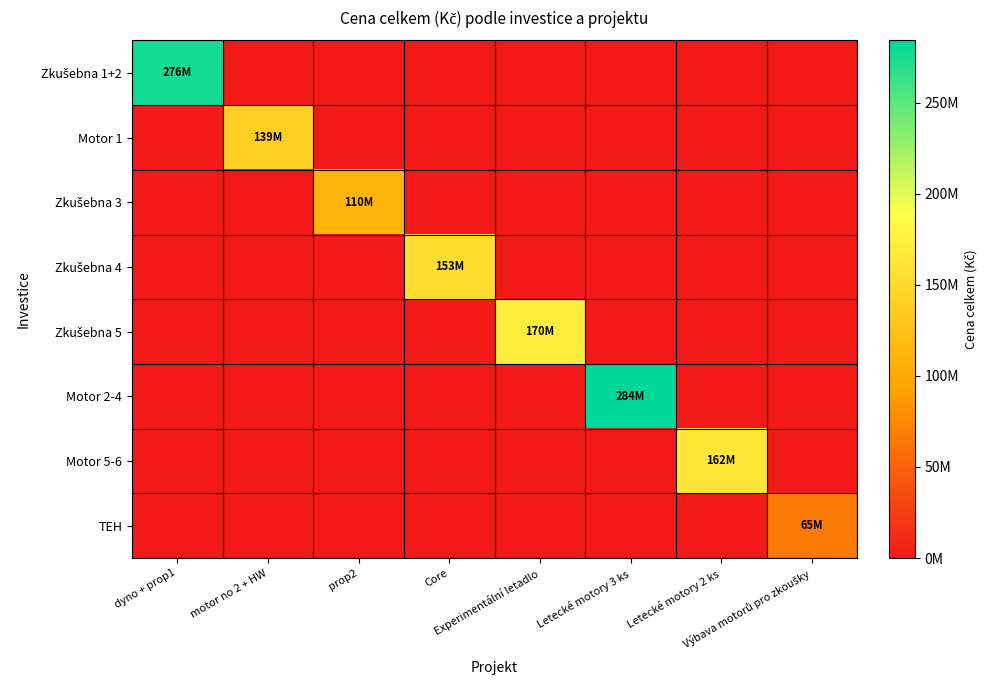

Which has a higher value, dyno + prop1 or Experimentální letadlo?

dyno + prop1